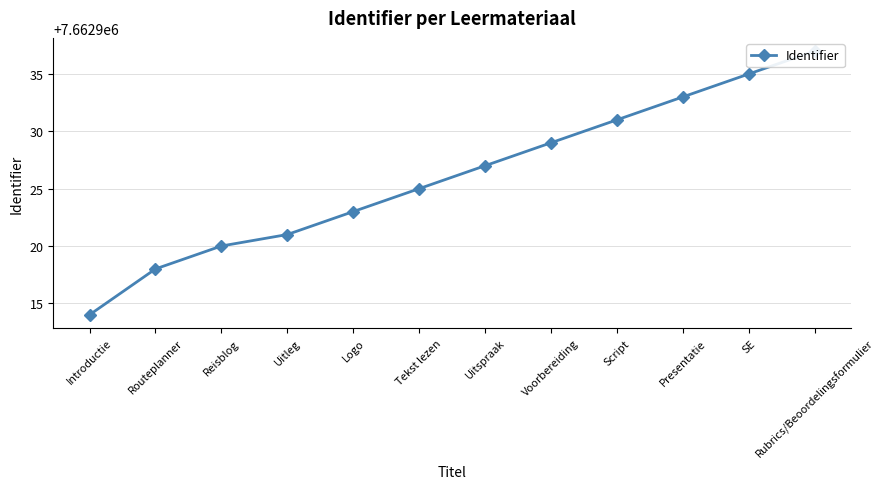

Reading left to right, extract all data points from this chart.

7662914	7662918	7662920	7662921	7662923	7662925	7662927	7662929	7662931	7662933	7662935	7662937